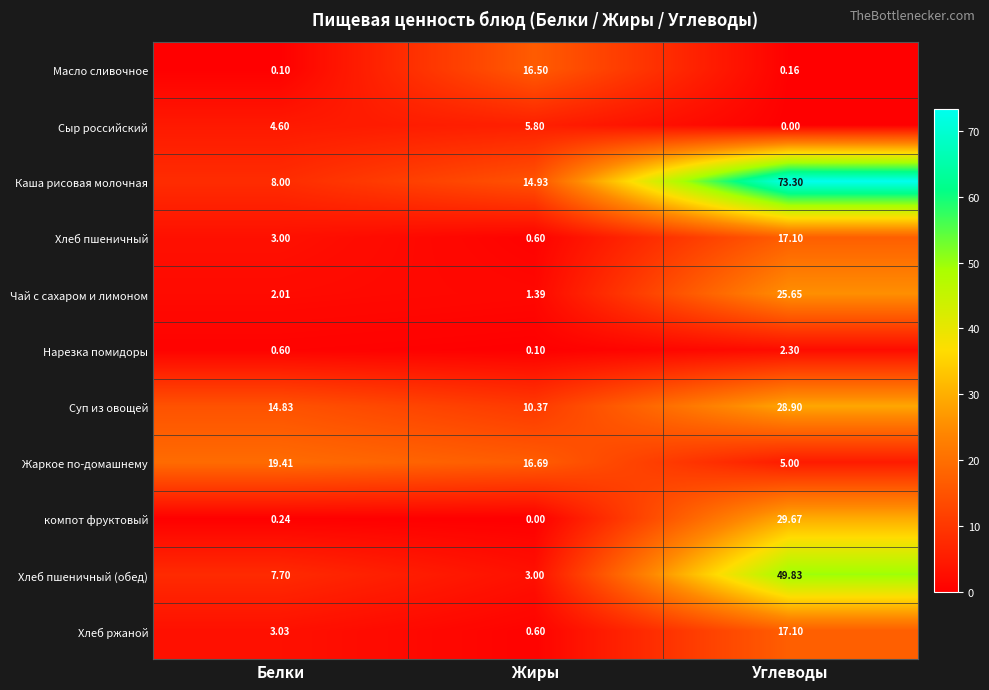

Which series has the largest range (max minus min)?

Каша рисовая молочная